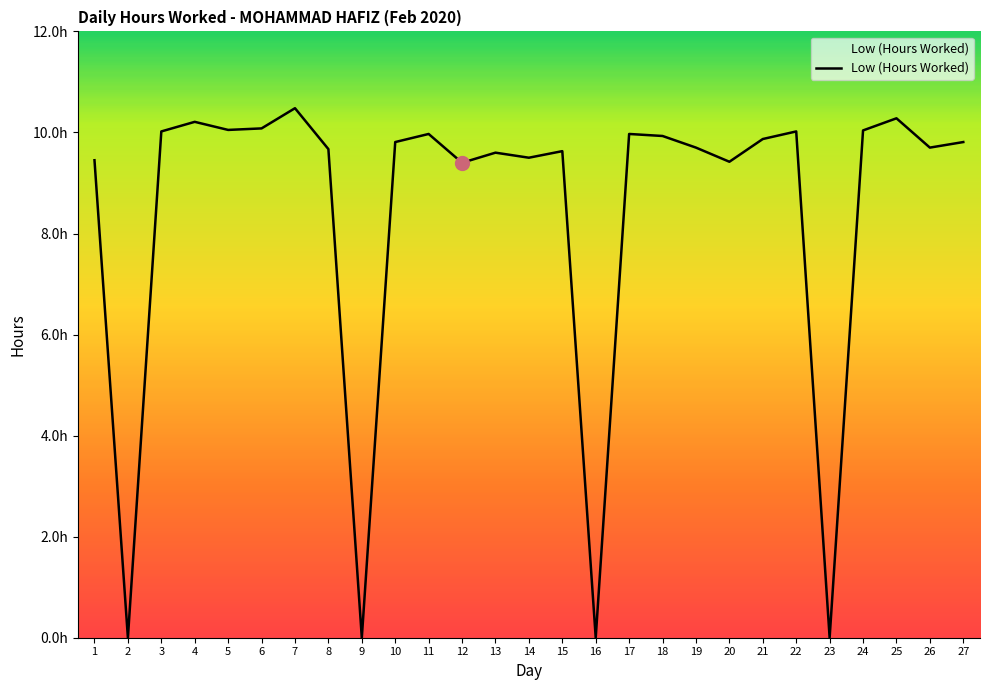

Does the chart display data point markers on the line(s)?

No